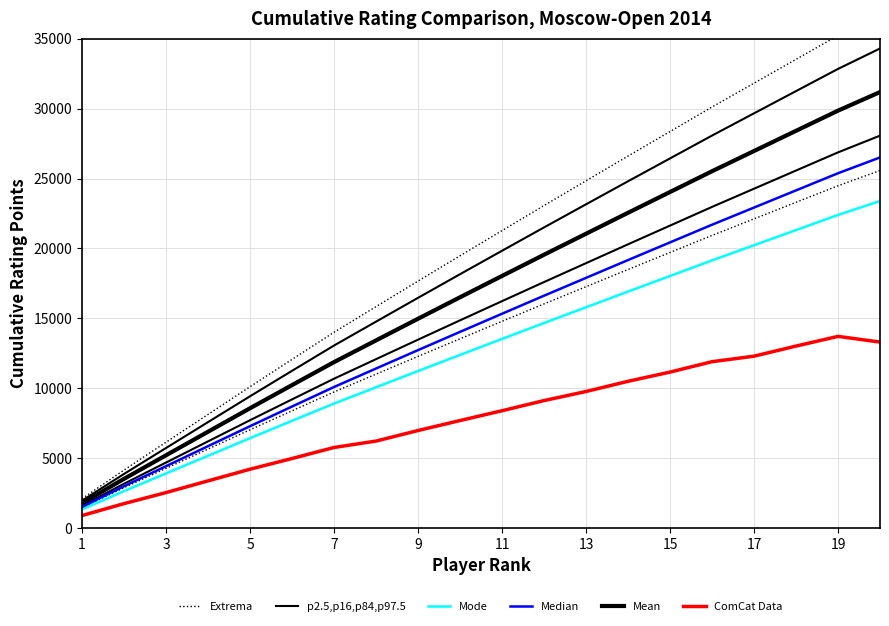

True or false: ComCat Data and Mode cross at least once.

False